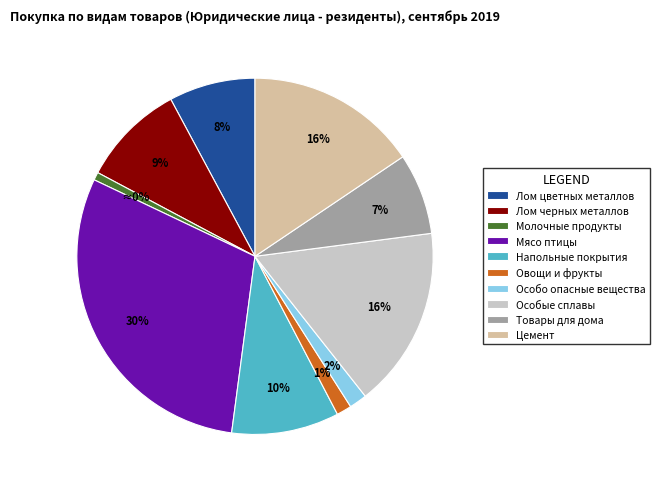

Rank the categories by value from lowest to highest.

Молочные продукты, Овощи и фрукты, Особо опасные вещества, Товары для дома, Лом цветных металлов, Лом черных металлов, Напольные покрытия, Цемент, Особые сплавы, Мясо птицы